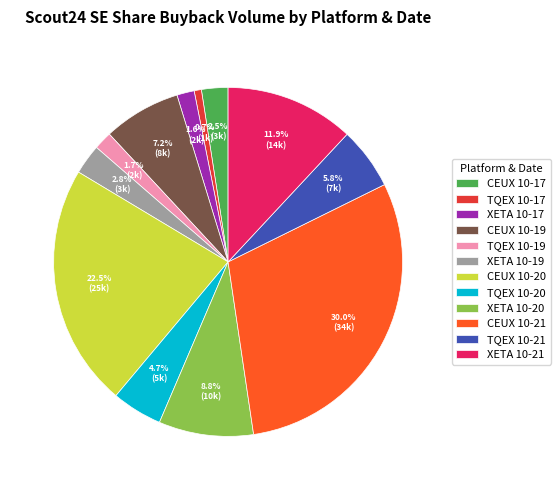

How many slices are in this pie chart?

12